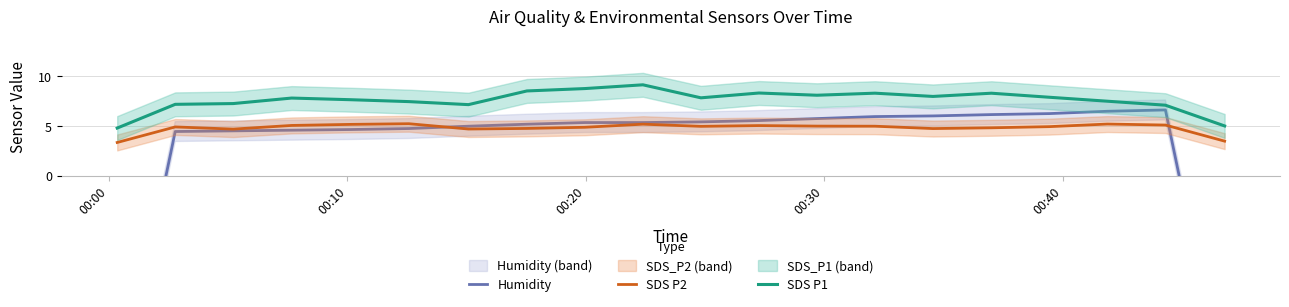

How many lines are shown in the chart?

3